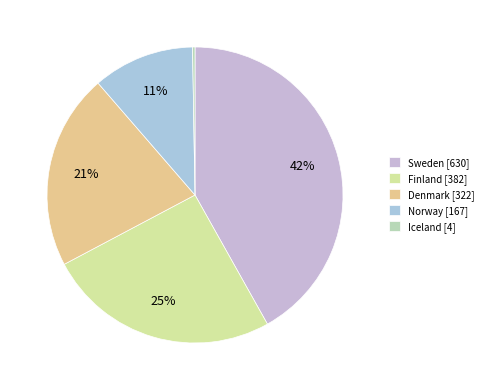

To the nearest percent, what portion does Finland represent?

25%